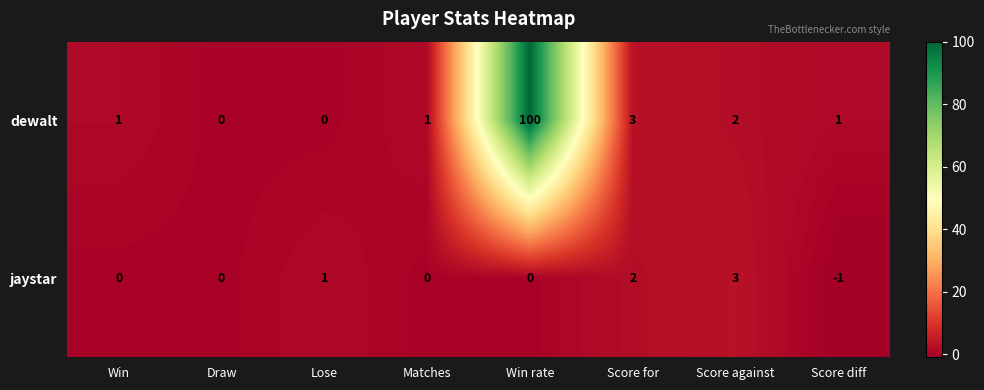

What is the maximum value for dewalt?

100